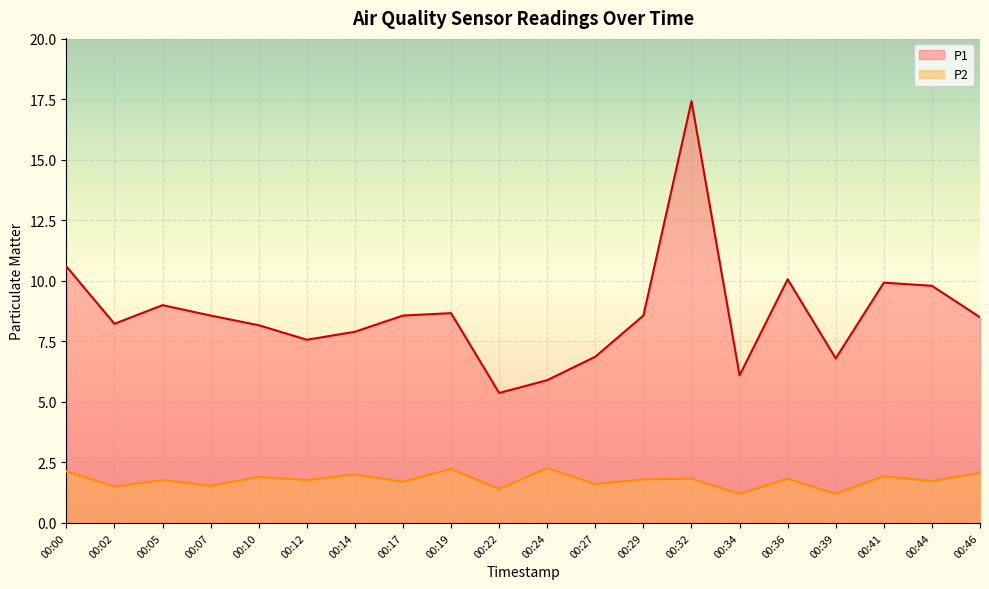

What is the average value of the P1 series?

8.6